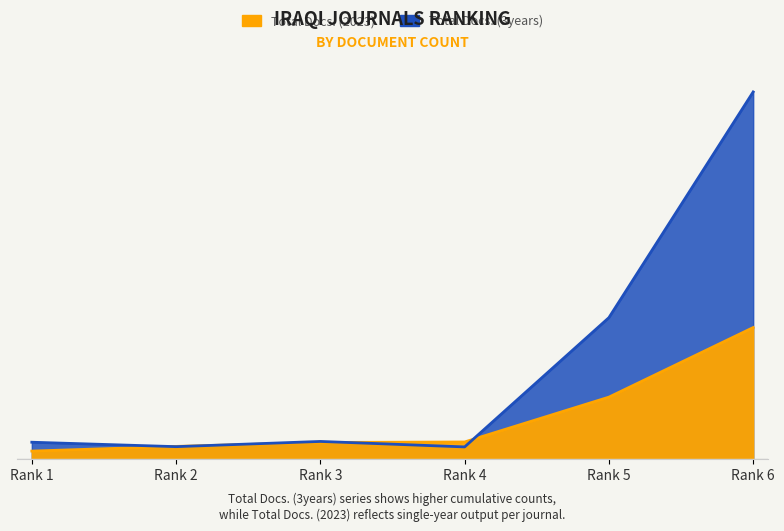

At Rank 6, list the series in order from largest to smallest.

Total Docs. (3years), Total Docs. (2023)